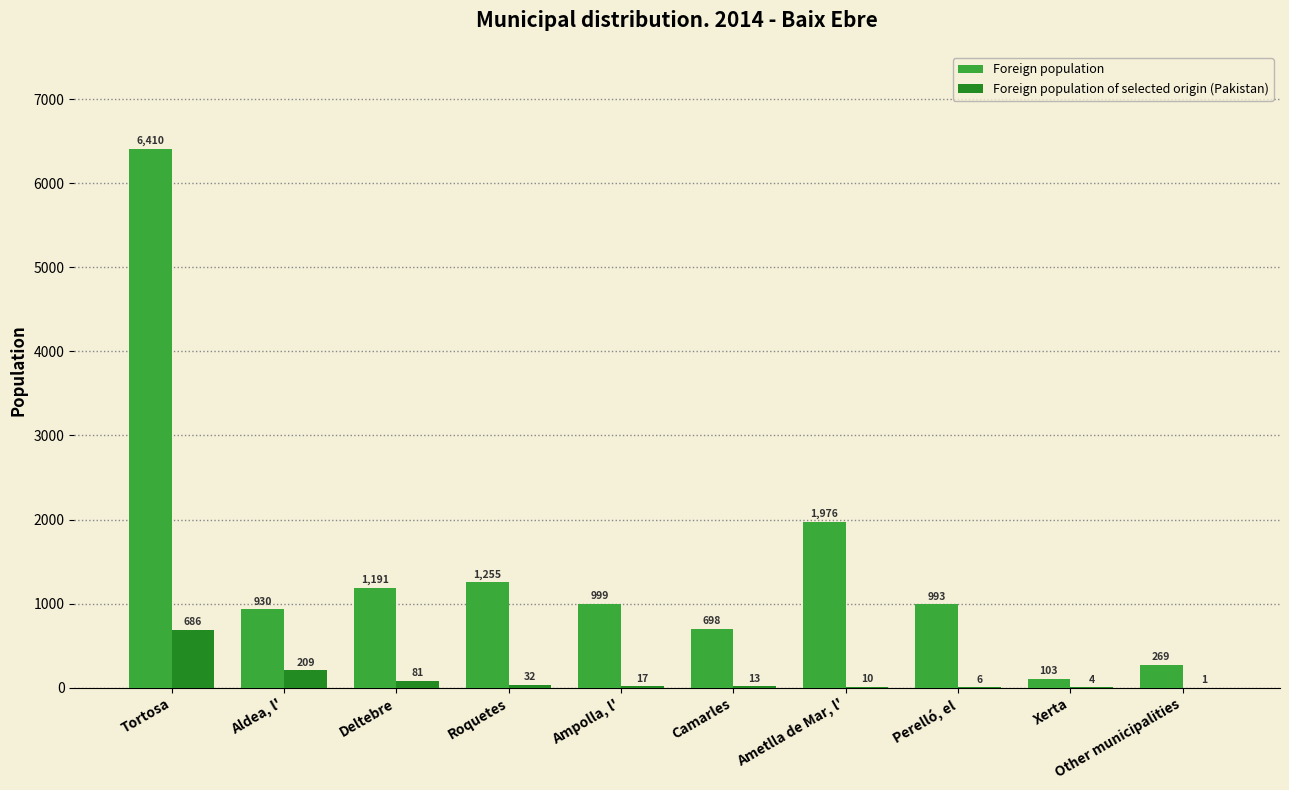

What is the difference between the Foreign population of selected origin (Pakistan) values at Tortosa and Aldea, l'?

477